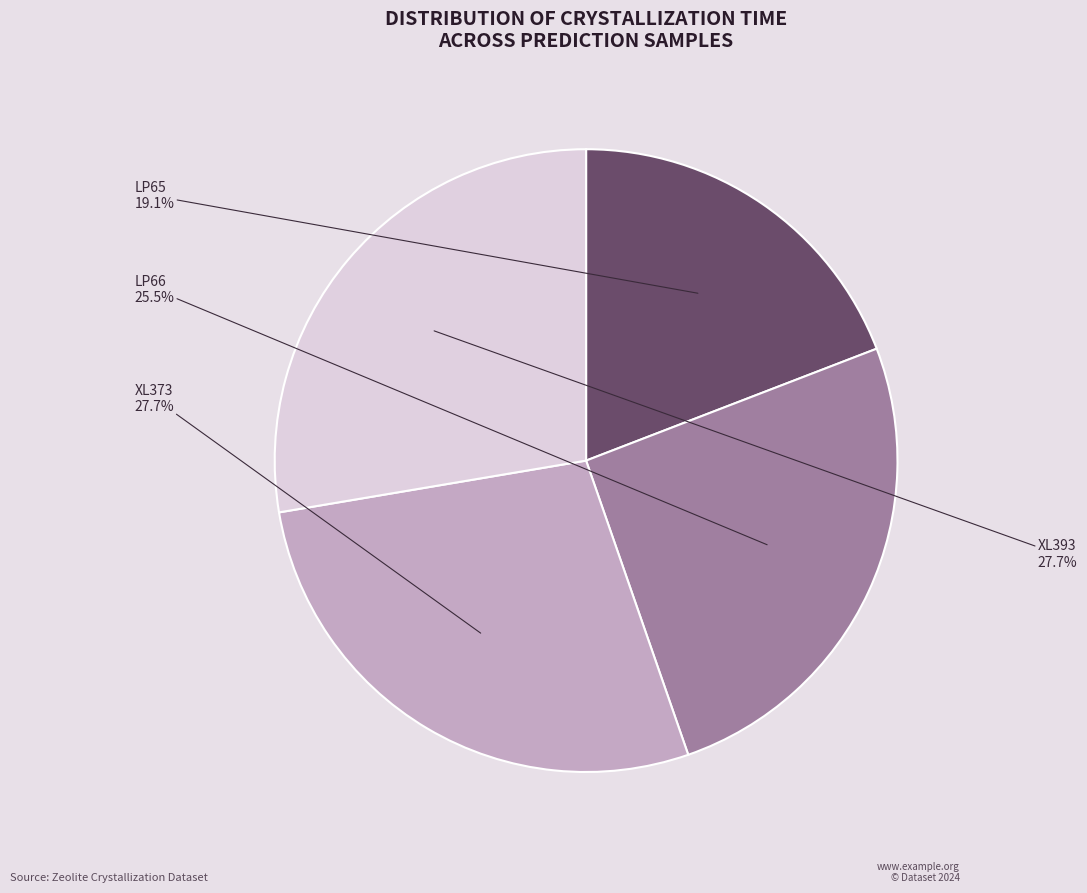

Which category has the smallest portion of the pie?

LP65